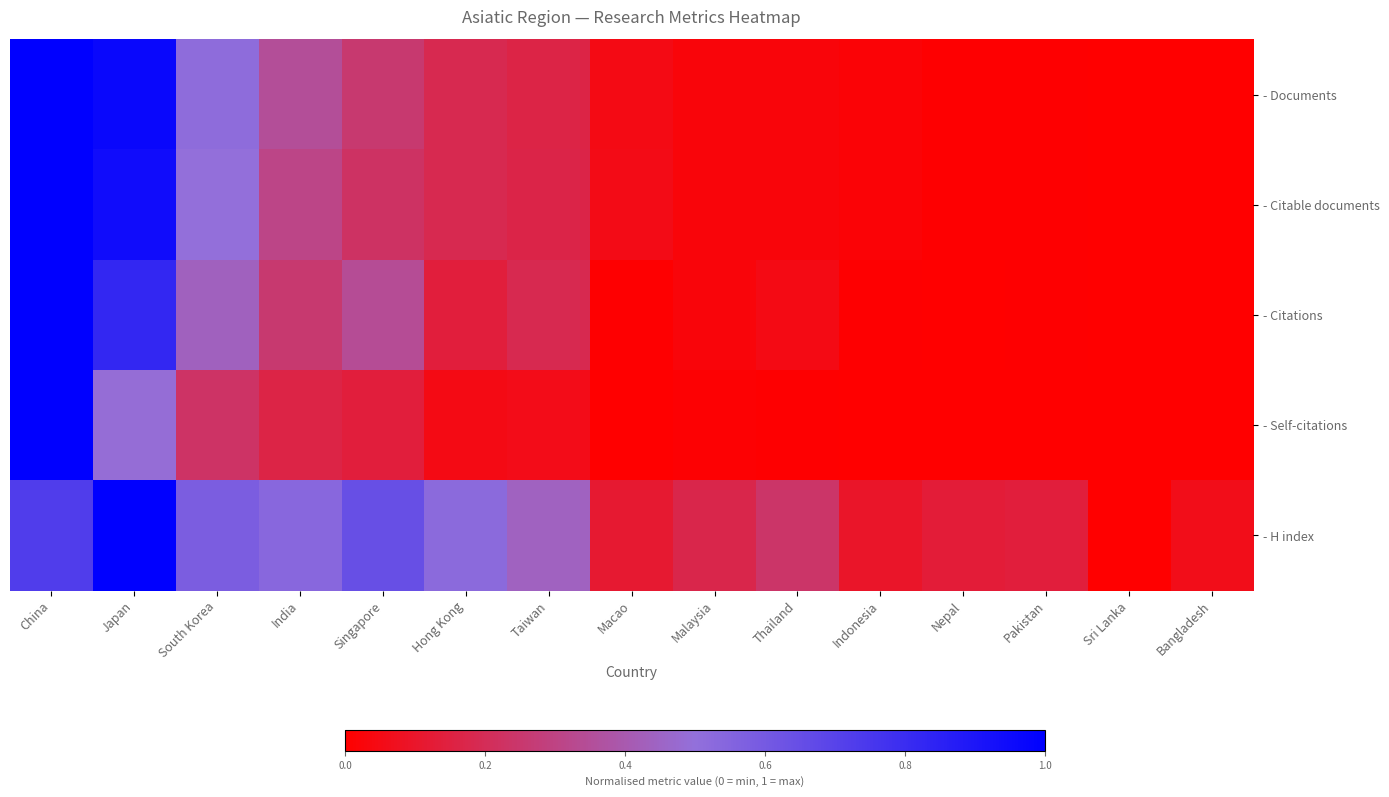

Which series has the largest total across all categories?

- H index